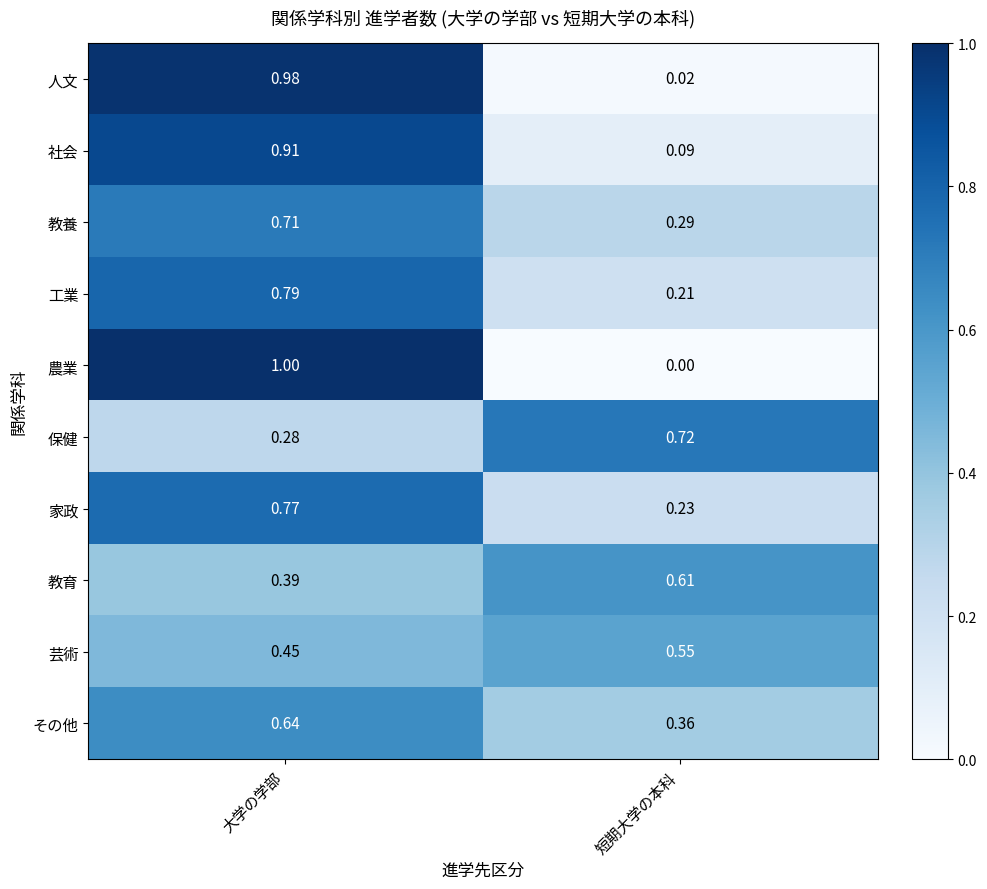

At which label is その他 closest to 0?

短期大学の本科